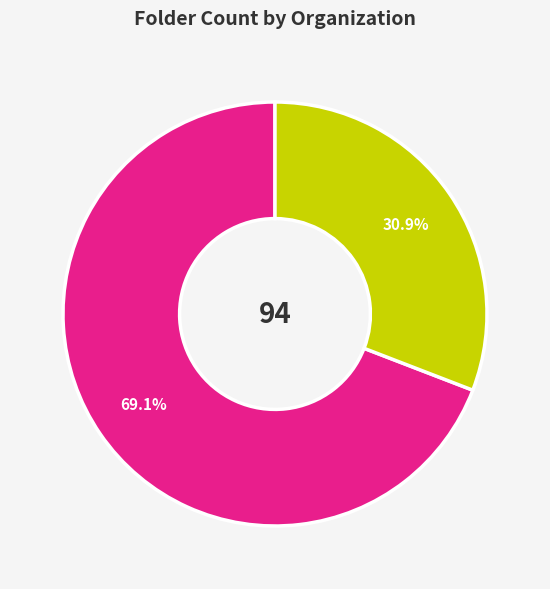

Is there a majority slice in this chart?

Yes